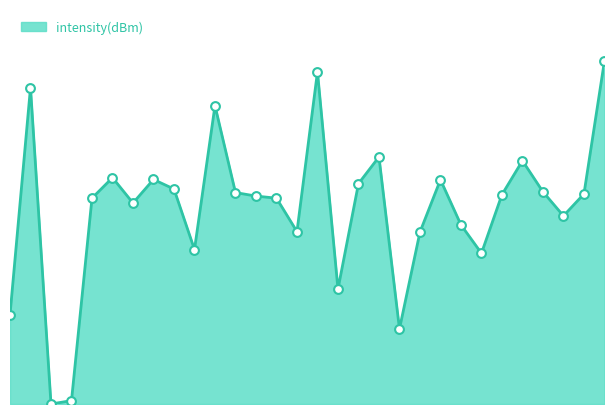

How many lines are shown in the chart?

1